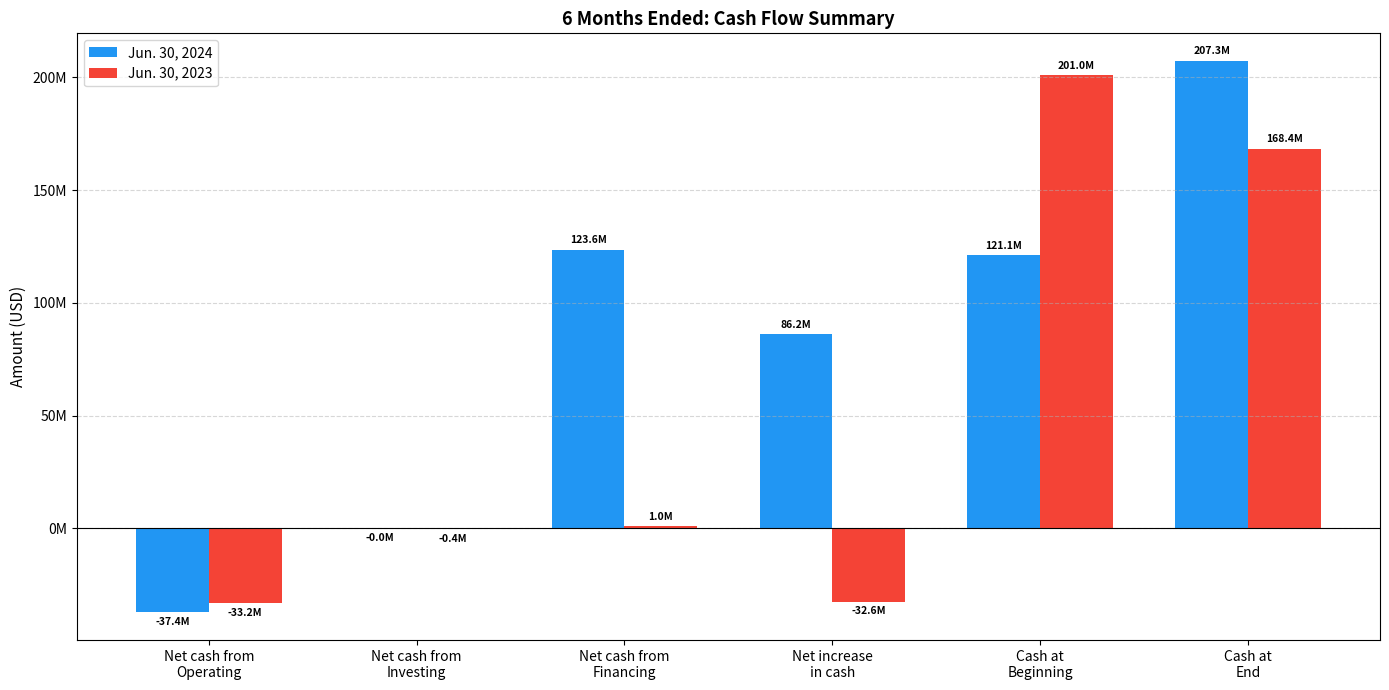

Reading left to right, extract all data points from this chart.

Jun. 30, 2024: -37368000	-29000	123552000	86155000	121136000	207291000
Jun. 30, 2023: -33179000	-351000	953000	-32577000	201015000	168438000